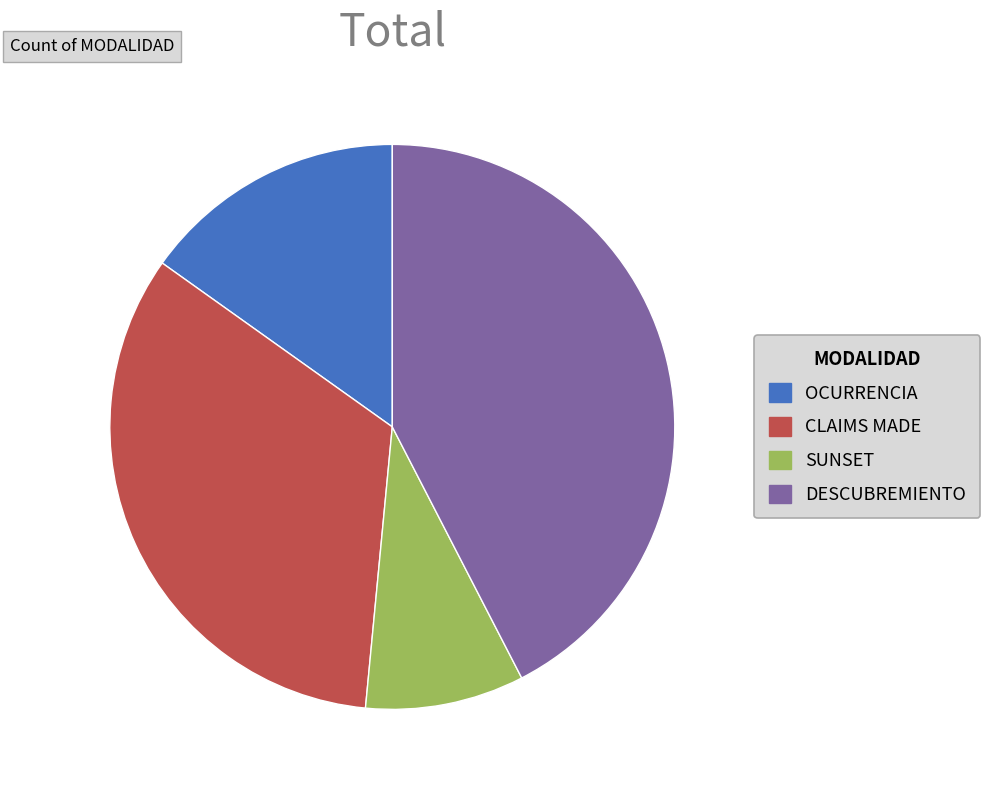

Is there any slice that represents more than half of the pie?

No